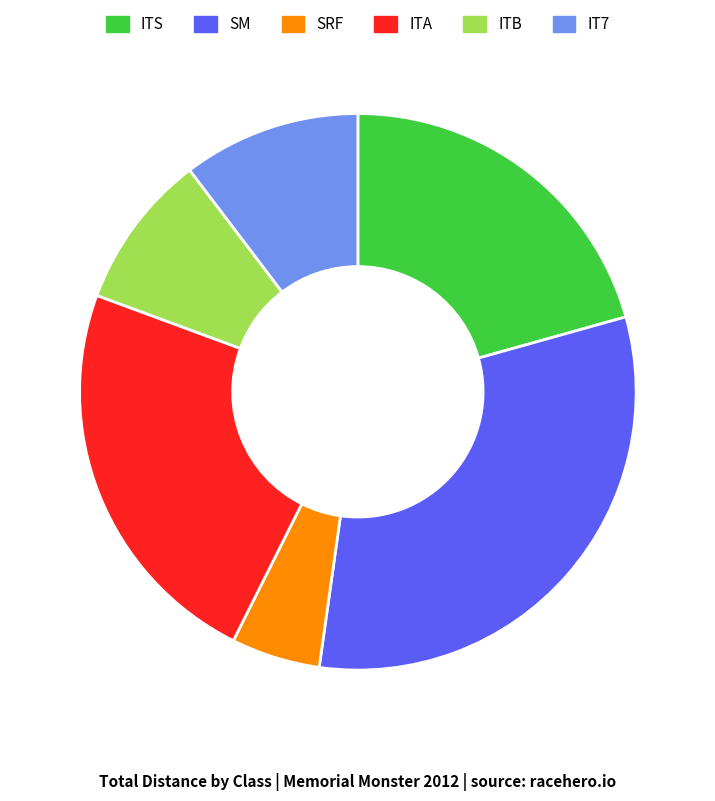

Is it true that ITB is 21% of the pie?

False